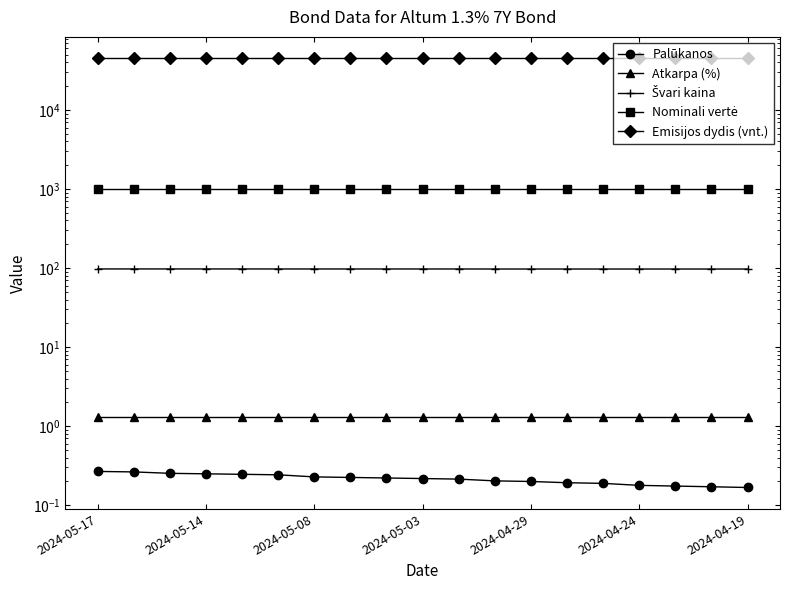

What is the maximum value for Švari kaina?

97.5